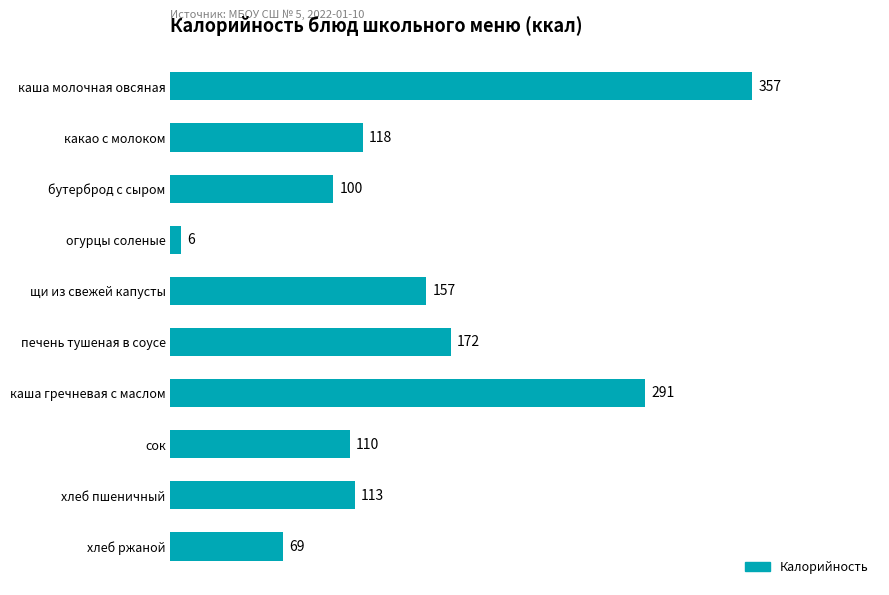

Approximately how many times larger is the value at каша гречневая с маслом compared to печень тушеная в соусе?

1.7